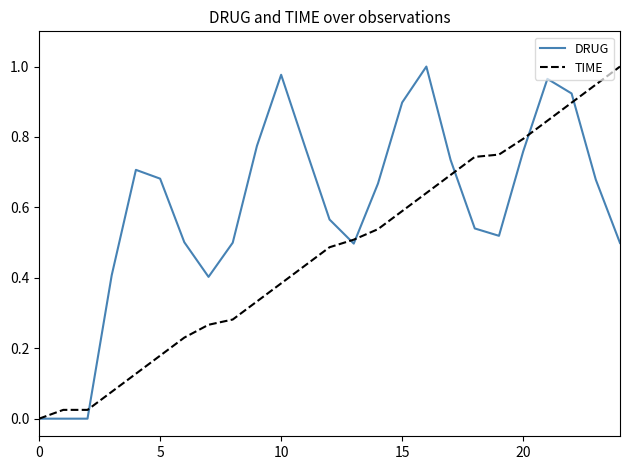

True or false: TIME has more than 2 interior local peaks.

False